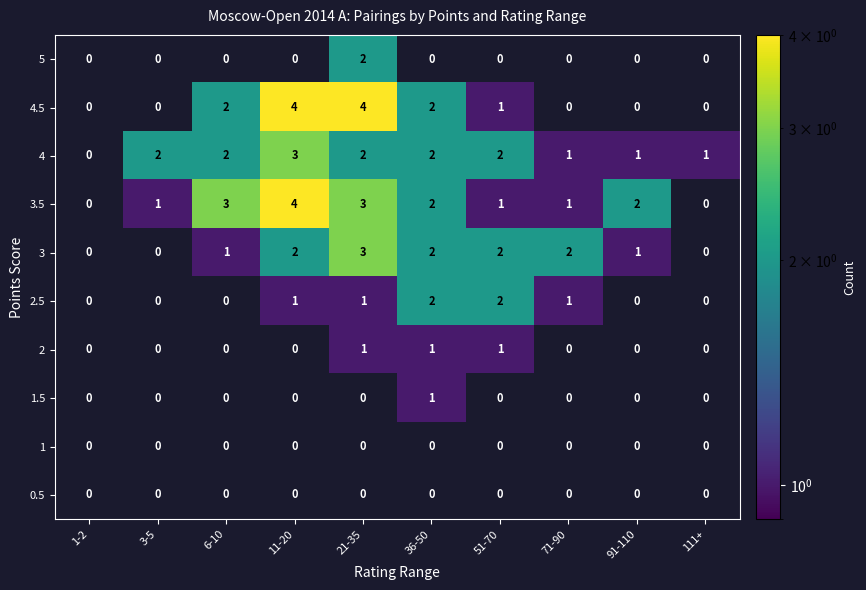

Between 3-5 and 11-20, which series saw the biggest shift?

4.5